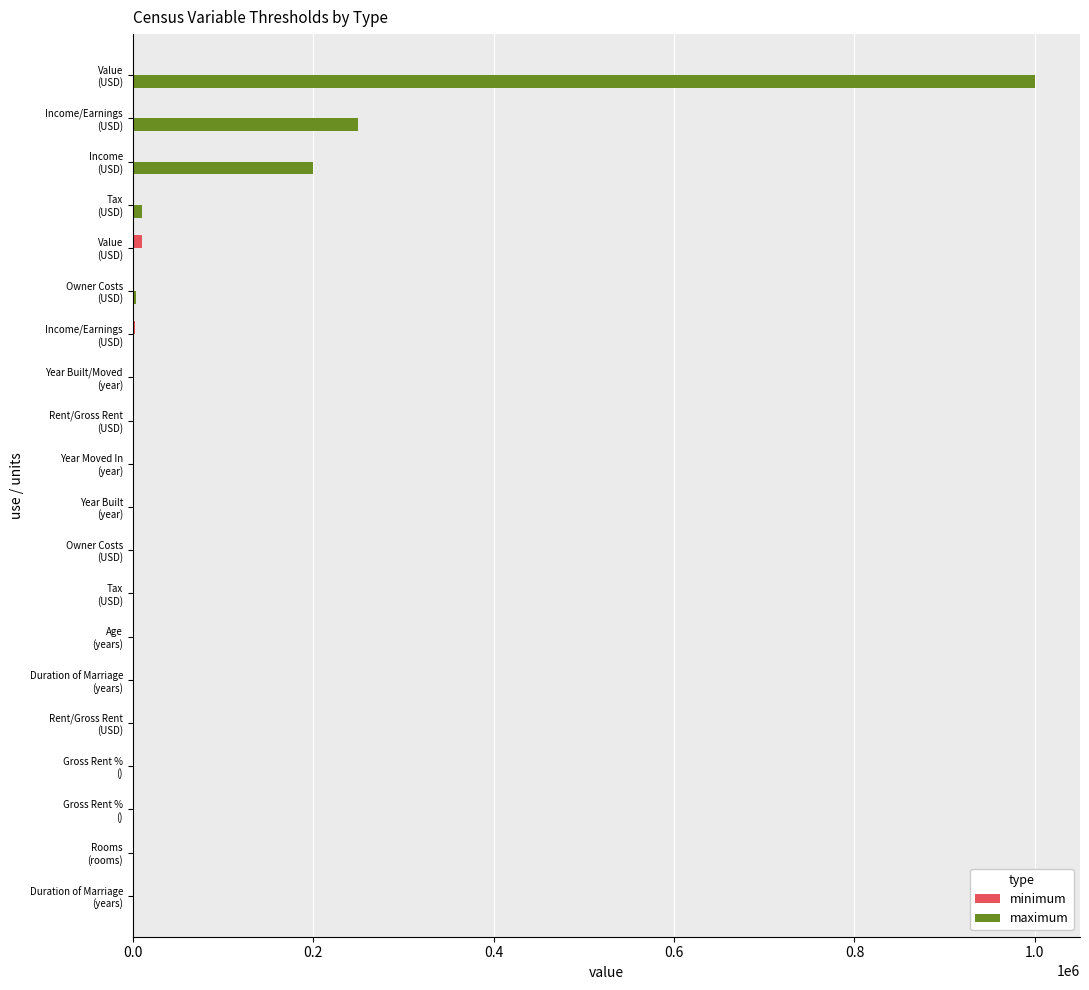

Between years and year, which is larger?

year